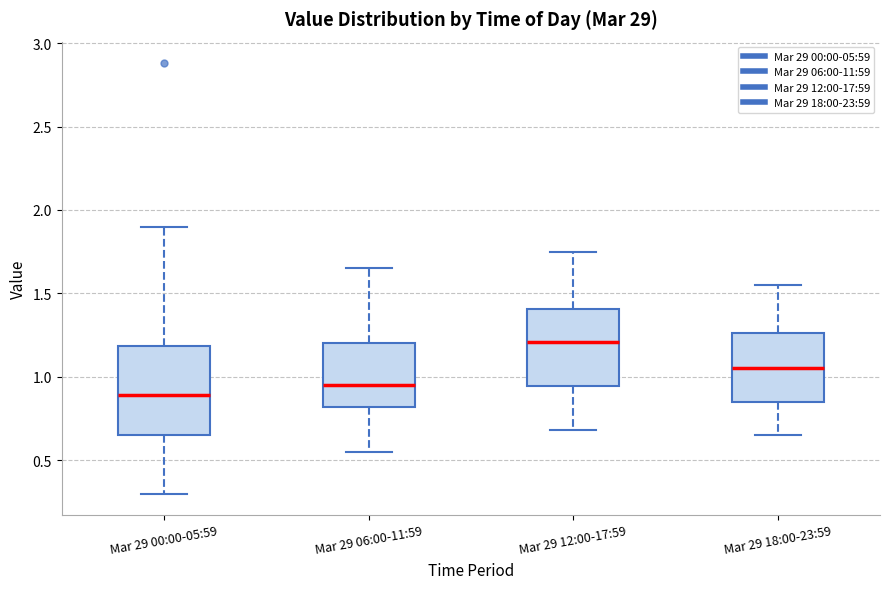

Reading left to right, transcribe this box plot: for each box, give where its median line is, the range the box spans, and where its two whiskers end, as read against the y-axis. The values are not printed on the chart, so give them approximately, as read against the axis.

Mar 29 00:00-05:59: median 0.90, box 0.65 to 1.20, whiskers 0.30 to 1.90
Mar 29 06:00-11:59: median 0.95, box 0.80 to 1.20, whiskers 0.55 to 1.65
Mar 29 12:00-17:59: median 1.20, box 0.95 to 1.40, whiskers 0.70 to 1.75
Mar 29 18:00-23:59: median 1.05, box 0.85 to 1.25, whiskers 0.65 to 1.55